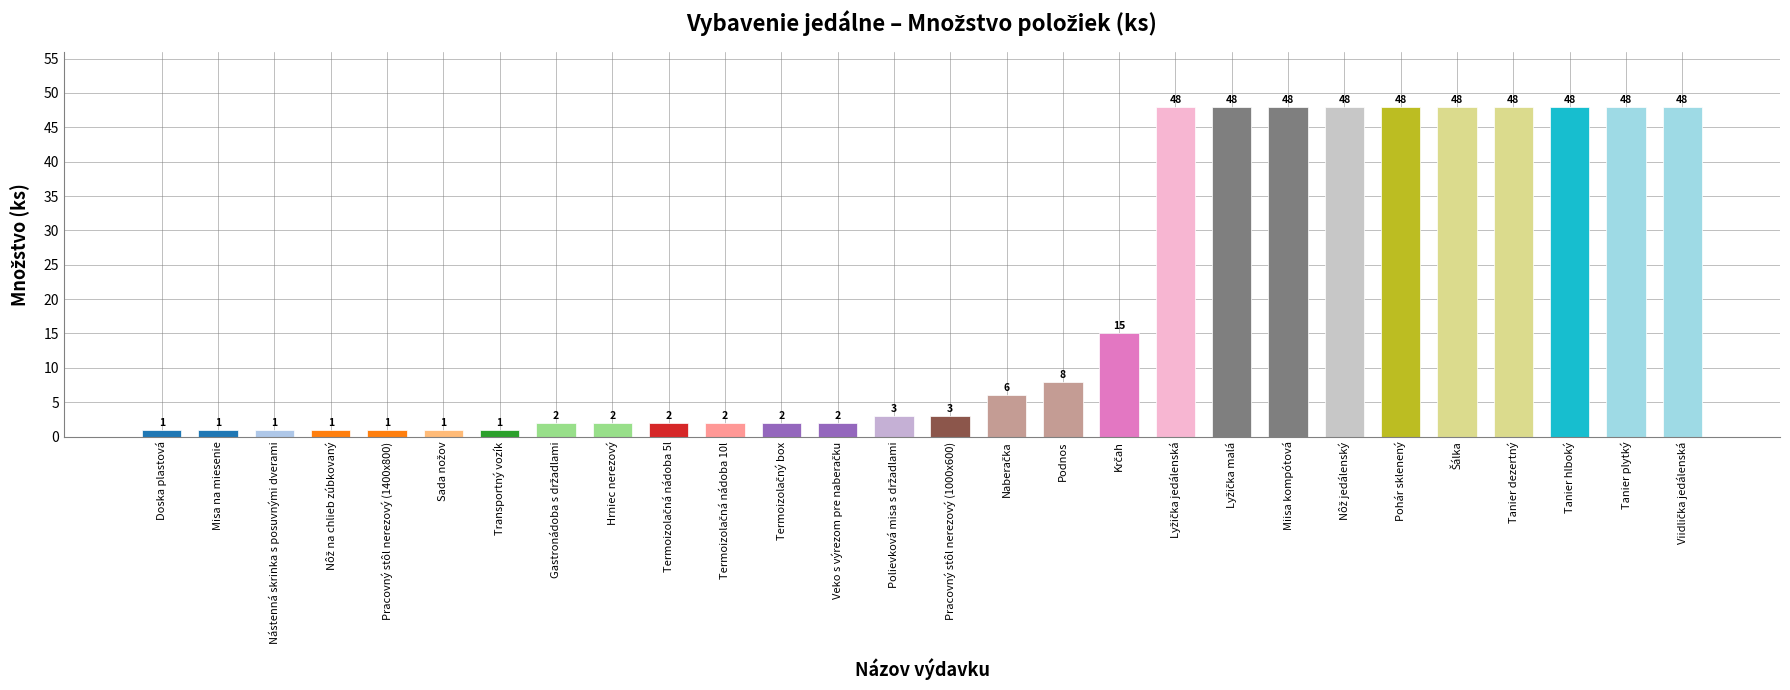

What is the greatest value displayed?

48